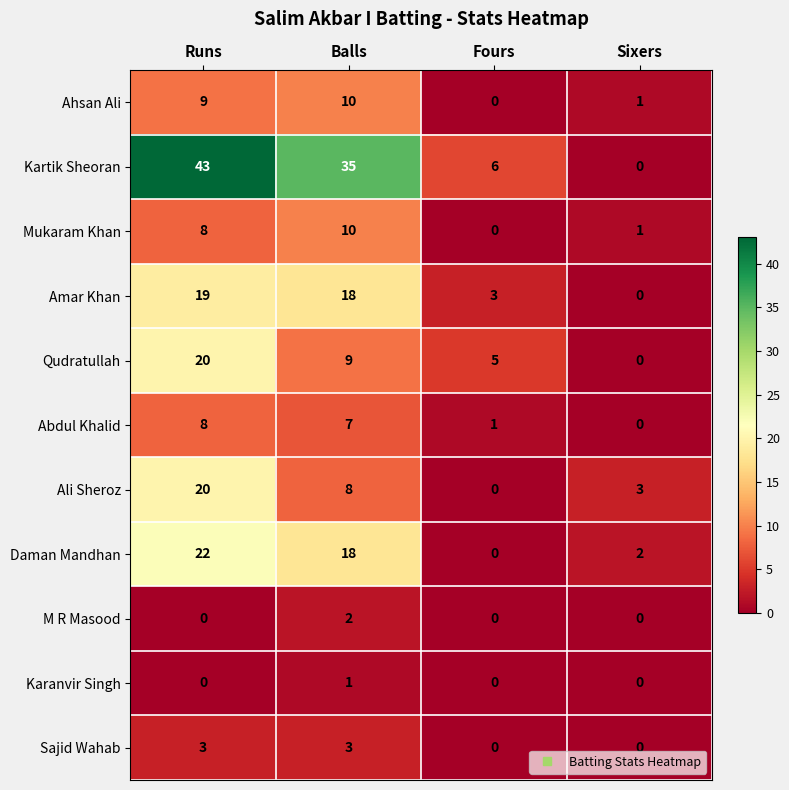

At which label is Qudratullah closest to 10?

Balls